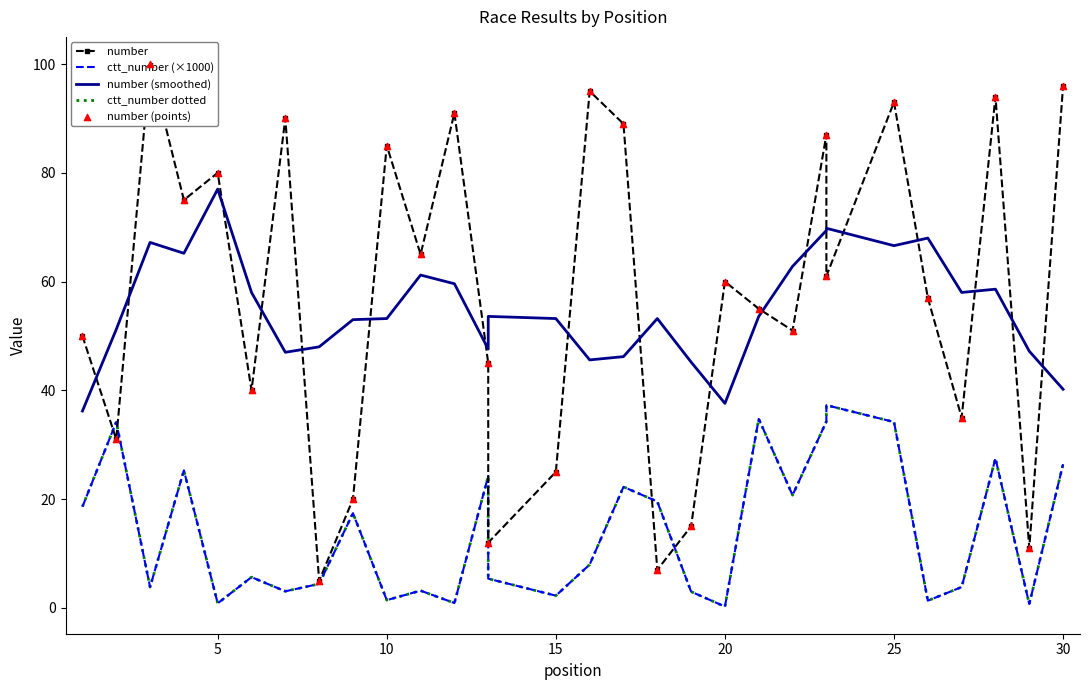

Which series reaches the minimum Y coordinate?

ctt_number (×1000)